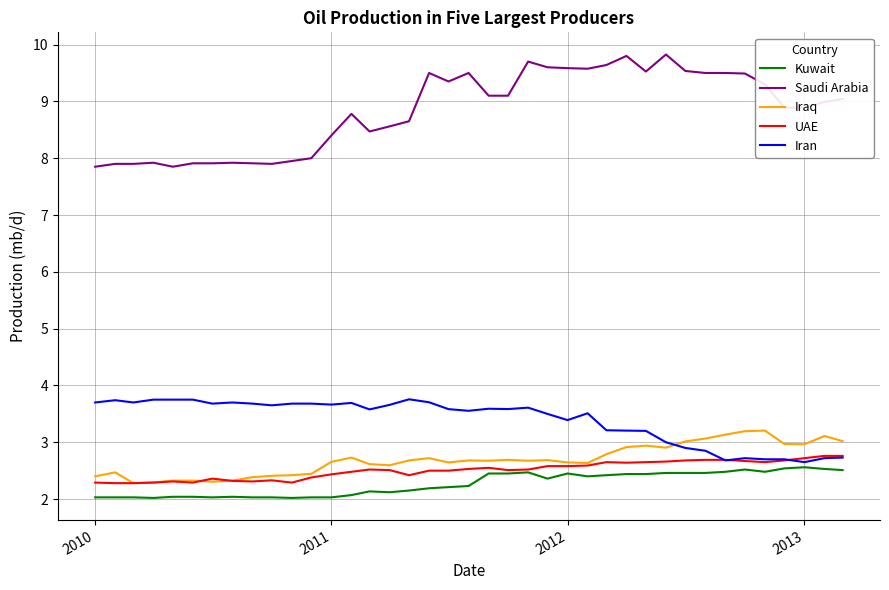

What is the greatest value displayed?

9.8